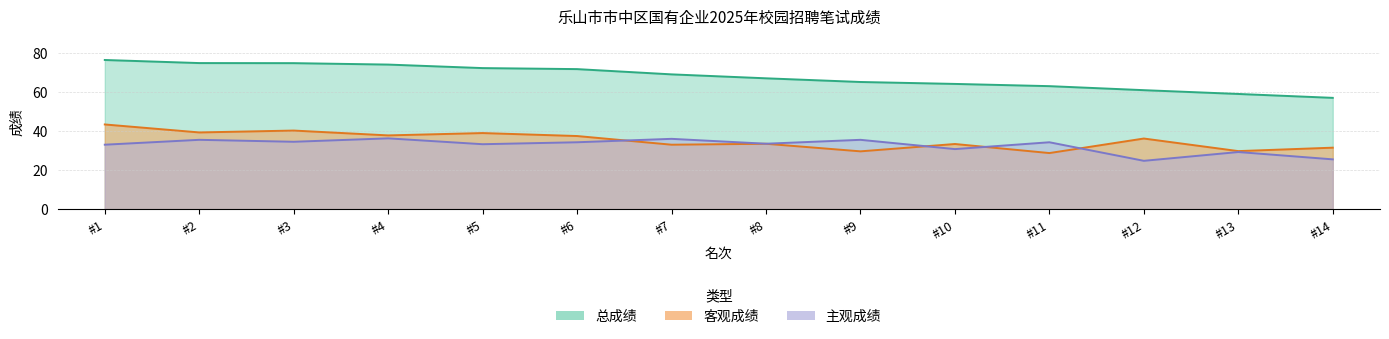

What is the difference between the highest and lowest values at #8?

33.5